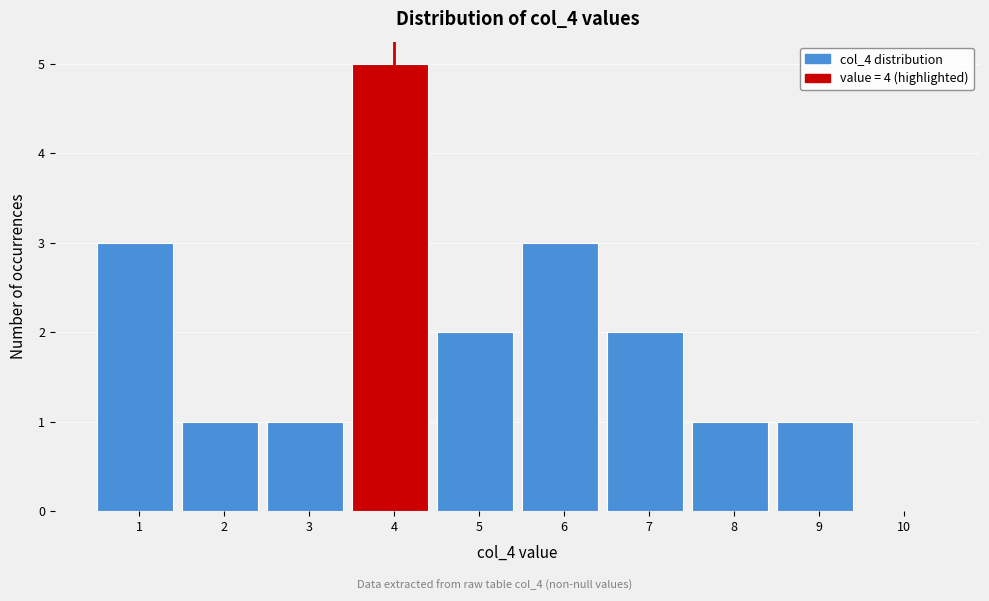

Reading left to right, transcribe all the data shown in this chart.

1=3	2=1	3=1	4=5	5=2	6=3	7=2	8=1	9=1	10=0